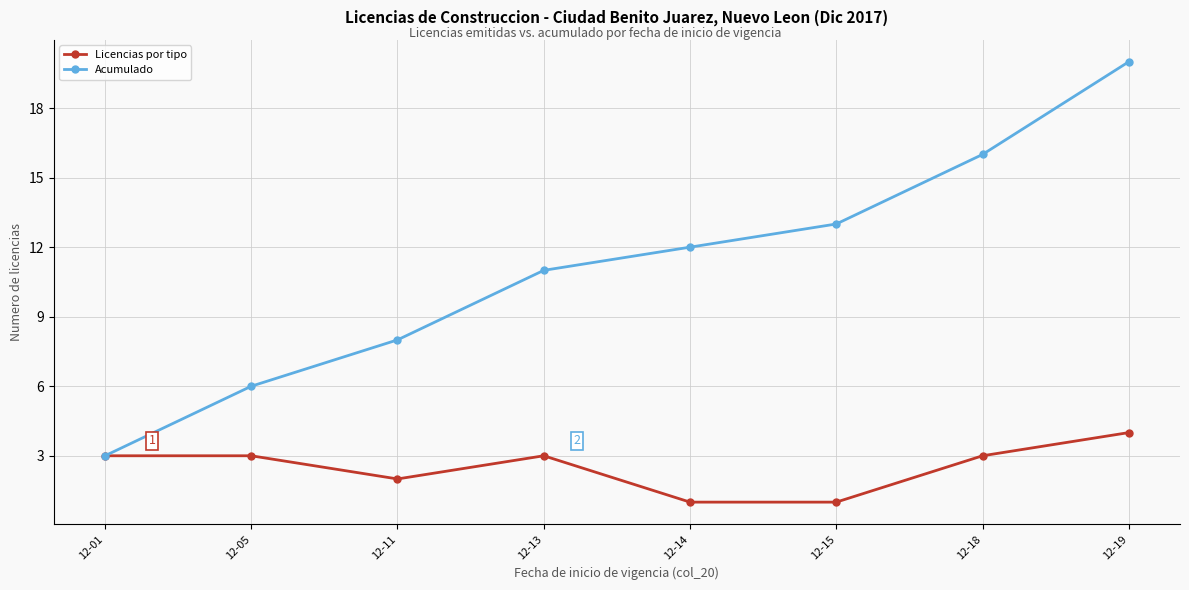

True or false: Acumulado has more than 2 interior local peaks.

False